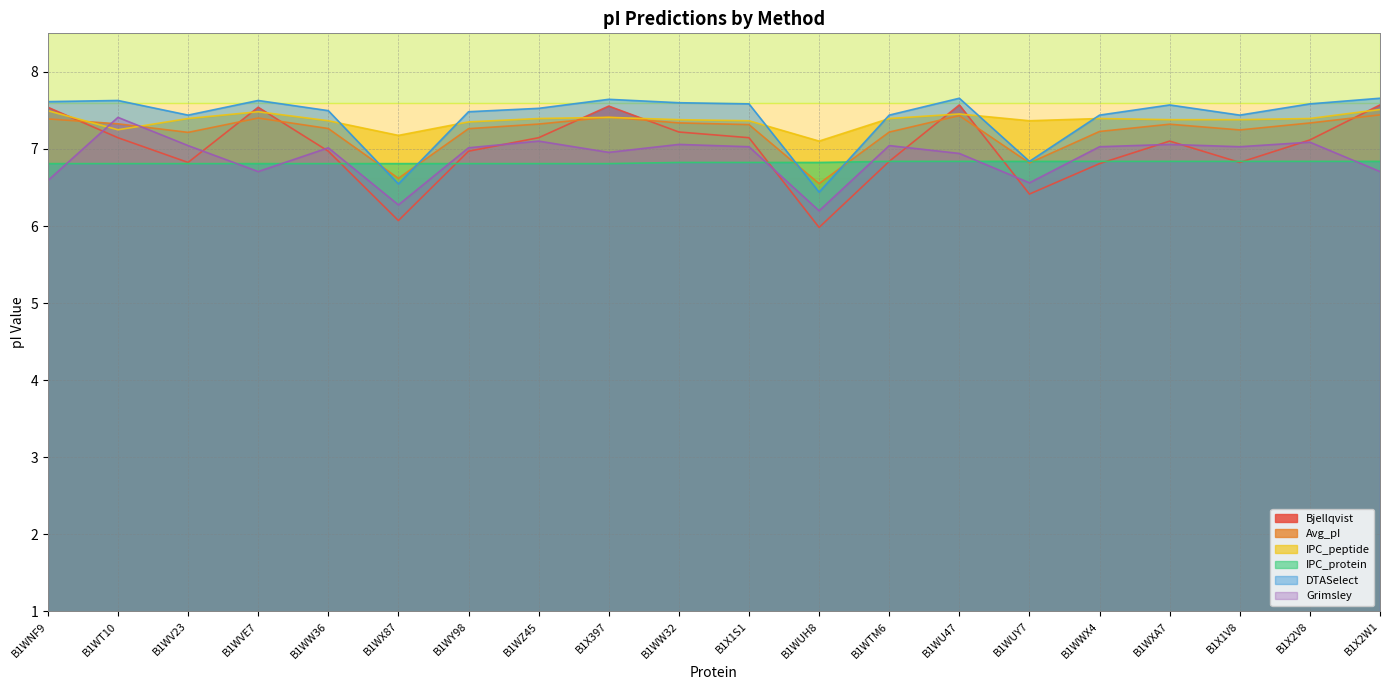

What is the label of the 6th point from the right?

B1WUY7